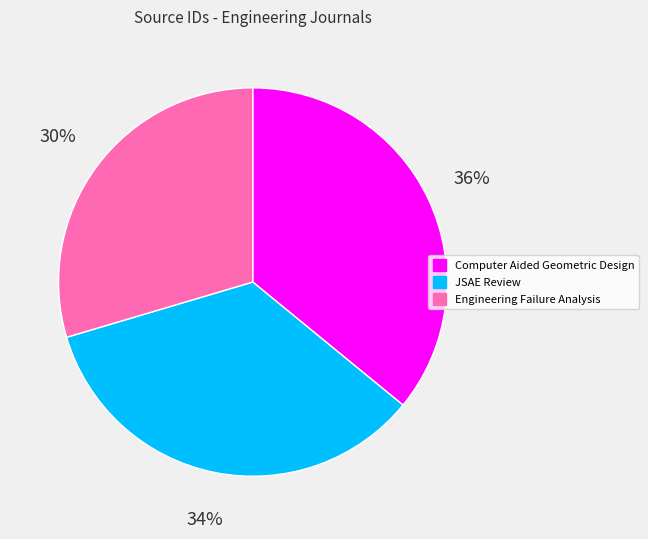

What is the ratio of the value at Engineering Failure Analysis to the value at JSAE Review?

0.9